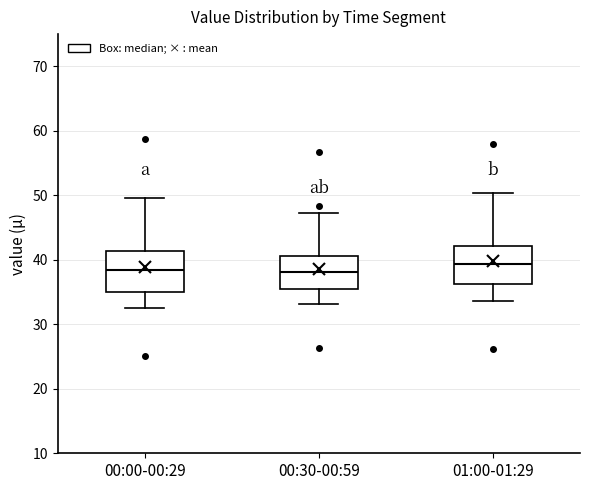

Reading left to right, read every box against the y-axis: the position of its median line, the range the box covers, and the ends of its whiskers. The values are not printed on the chart, so give them approximately, as read against the axis.

00:00-00:29: median 38, box 35 to 41, whiskers 33 to 50
00:30-00:59: median 38, box 35 to 41, whiskers 33 to 47
01:00-01:29: median 39, box 36 to 42, whiskers 34 to 50